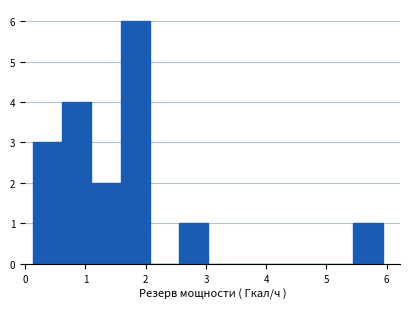

Reading left to right, list every bar in this chart as the range it spans on the x-axis followed by its height. Neither the bar edges nor the heights are printed on the chart, so give them approximately, as read against the axes.

0.1 to 0.6: 3
0.6 to 1.1: 4
1.1 to 1.6: 2
1.6 to 2.1: 6
2.1 to 2.5: 0
2.5 to 3.0: 1
3.0 to 3.5: 0
3.5 to 4.0: 0
4.0 to 4.5: 0
4.5 to 5.0: 0
5.0 to 5.4: 0
5.4 to 5.9: 1